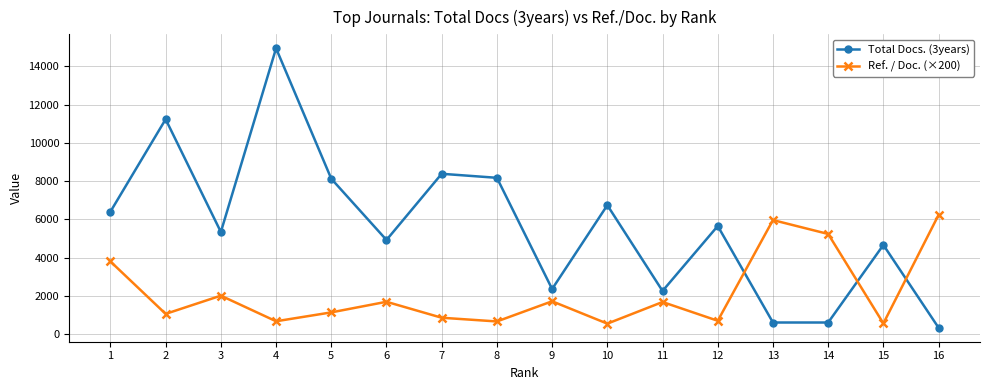

Where do Ref. / Doc. (×200) and Total Docs. (3years) first cross each other?

12 and 13